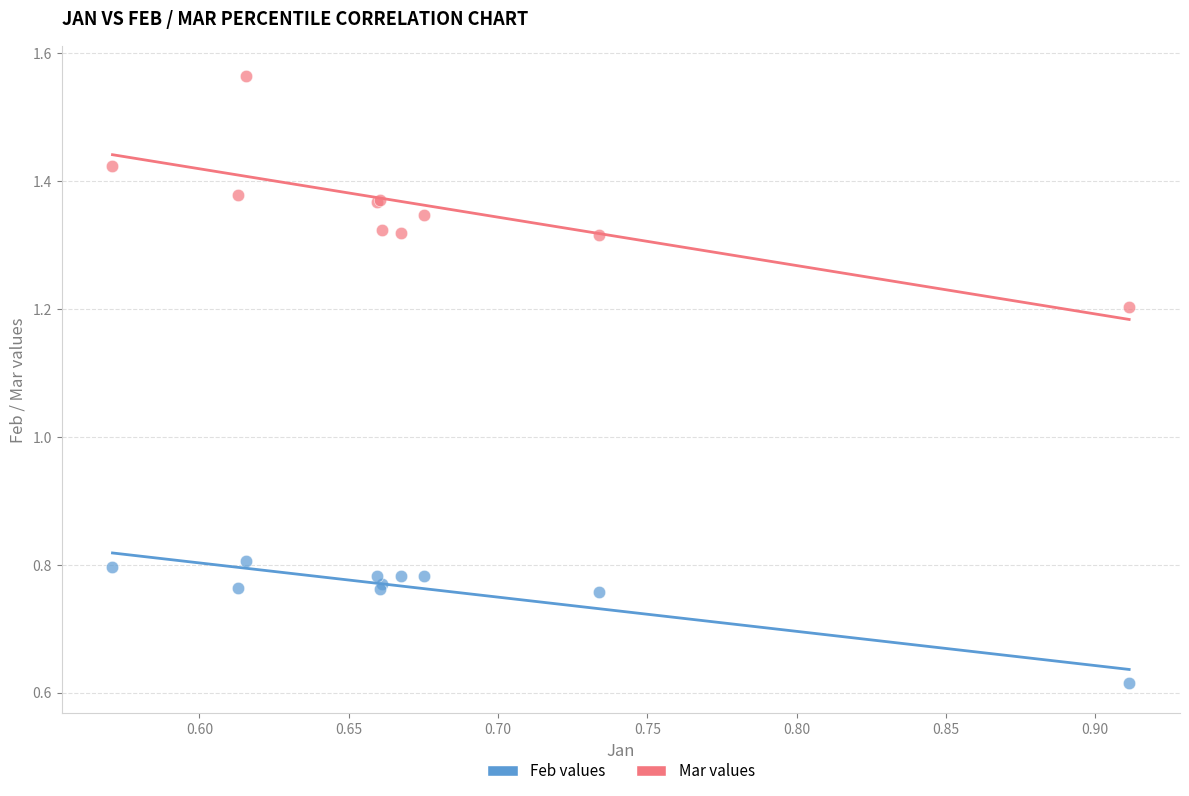

Which series contains the highest Y value?

Mar values